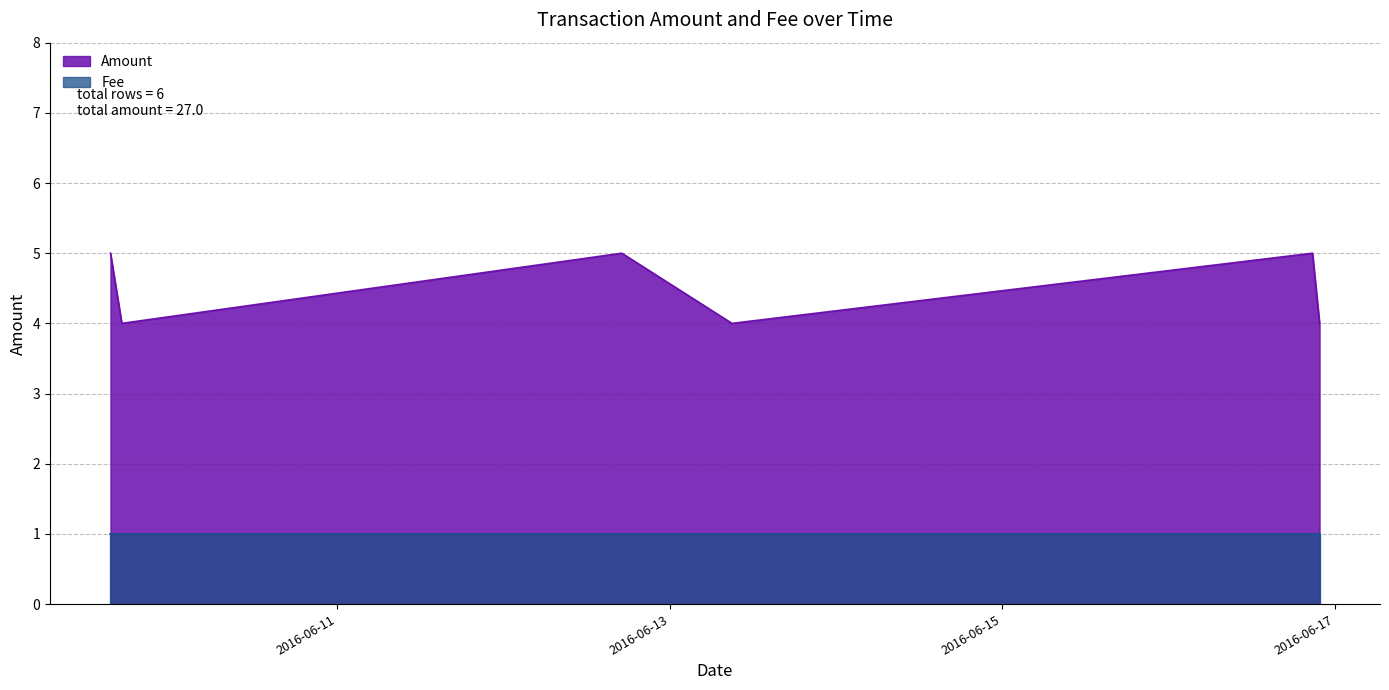

Count the values in the range 4 to 5.

6